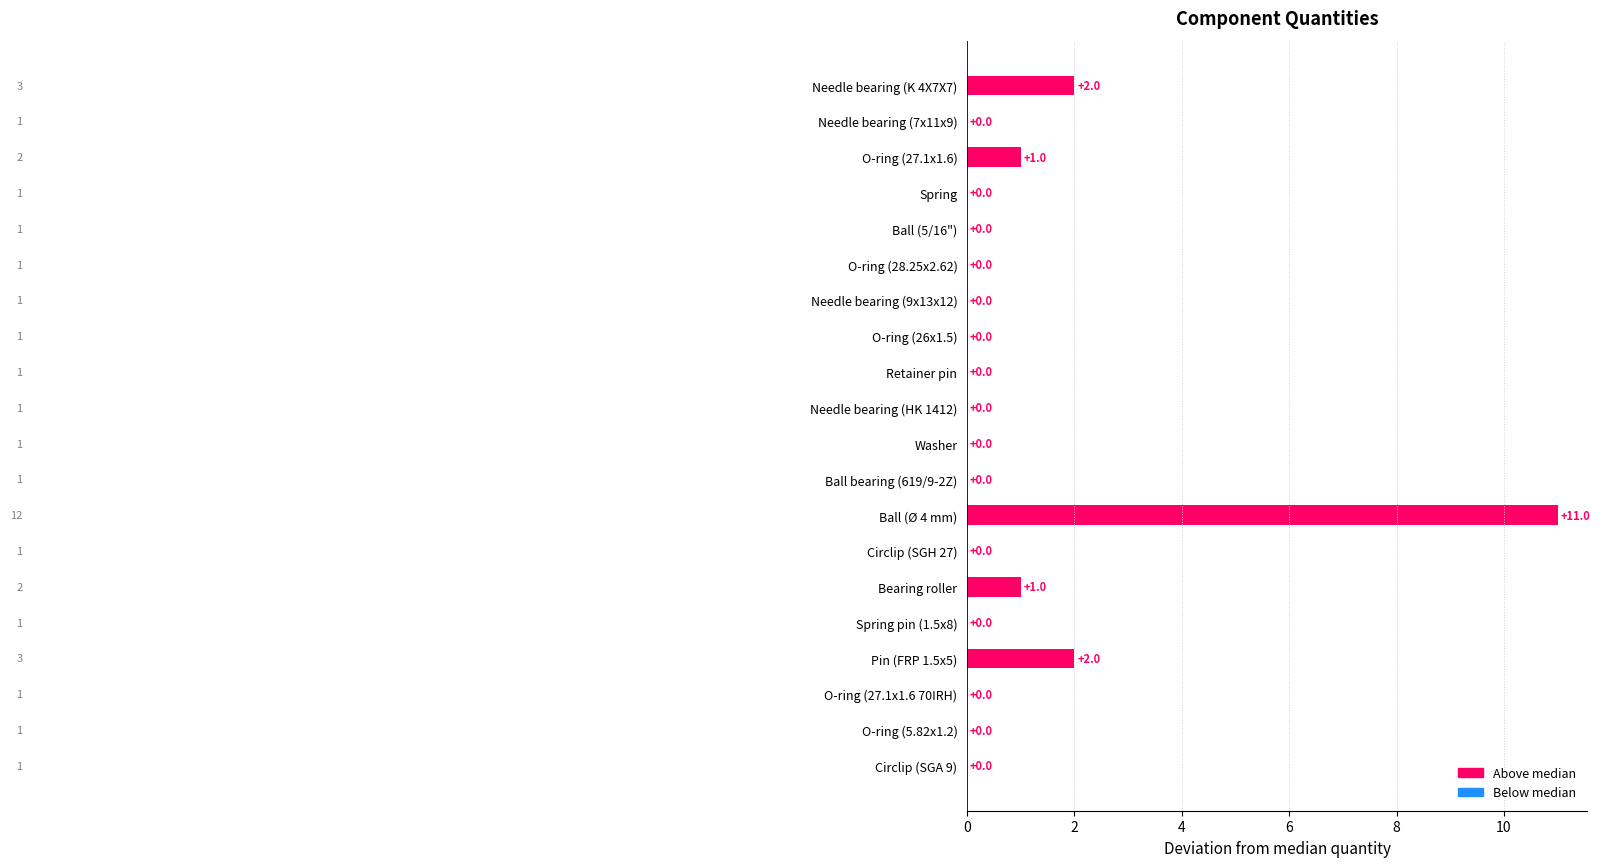

What is the sum of all values?

17